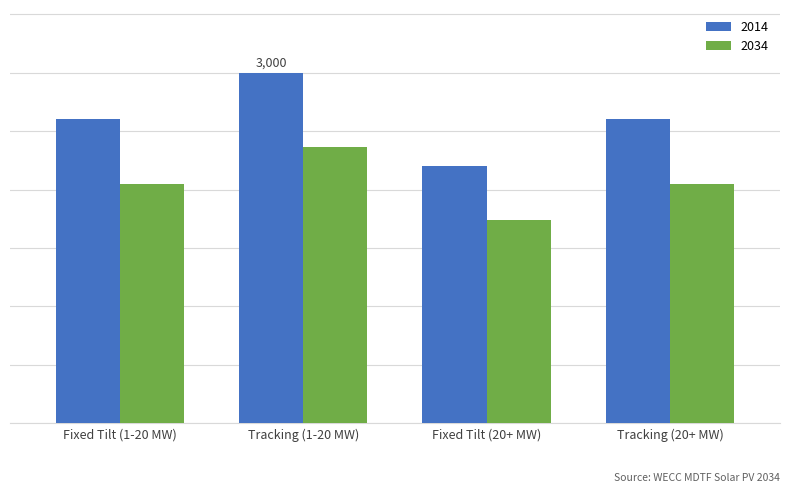

Does the chart contain any negative values?

No